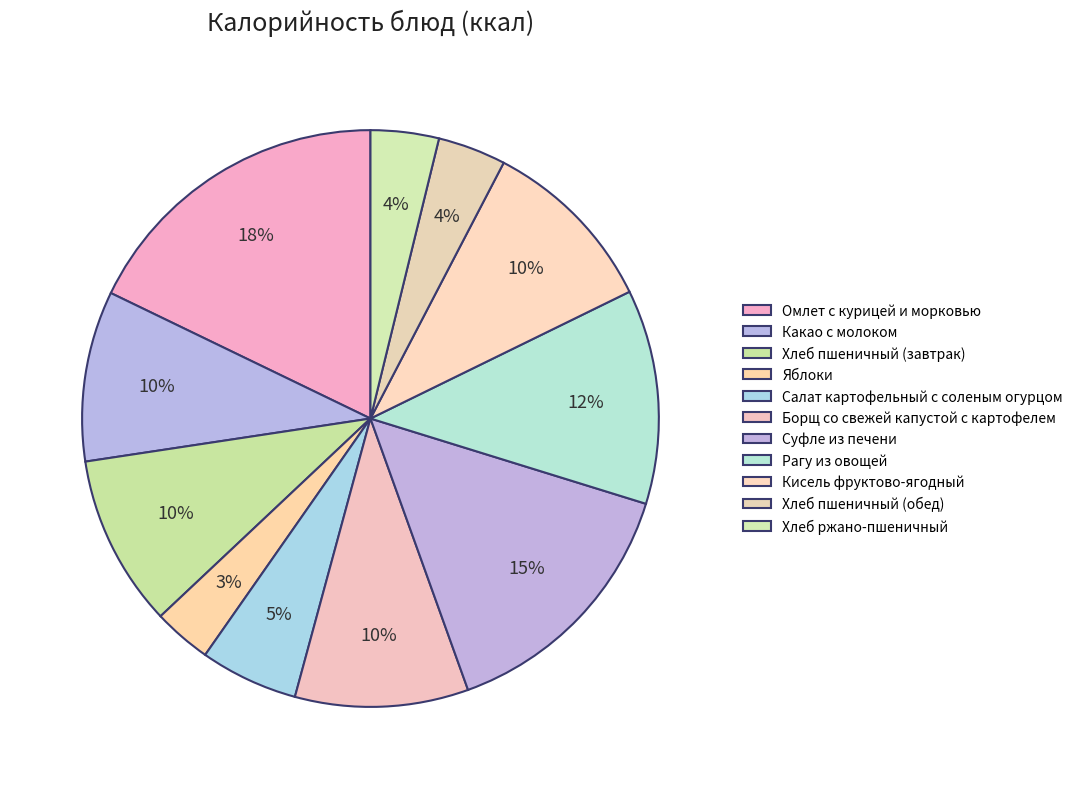

What is the largest slice in the pie chart?

Омлет с курицей и морковью